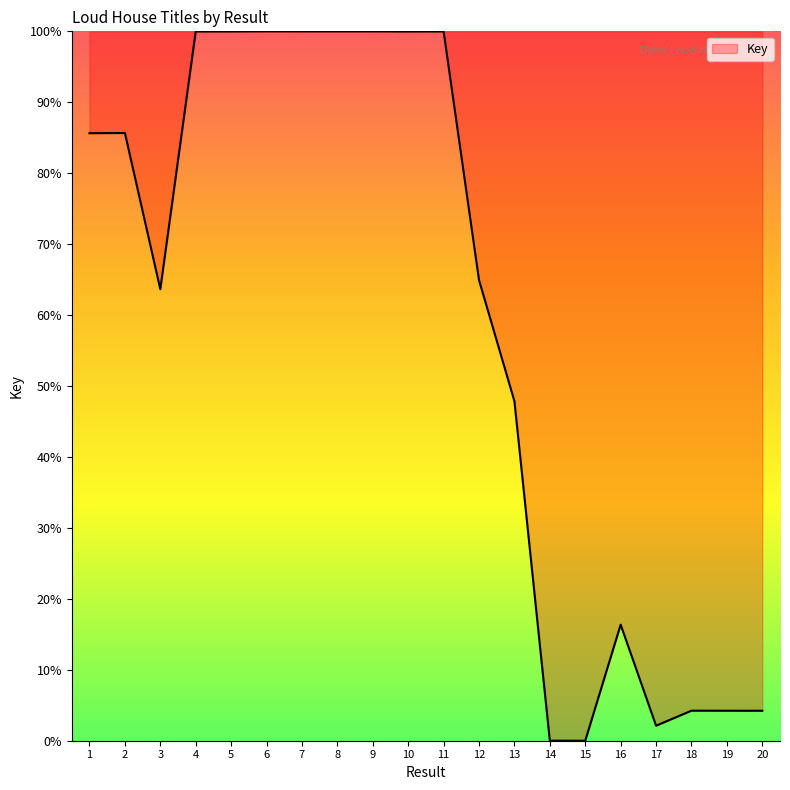

Which has a higher value, 20 or 16?

16